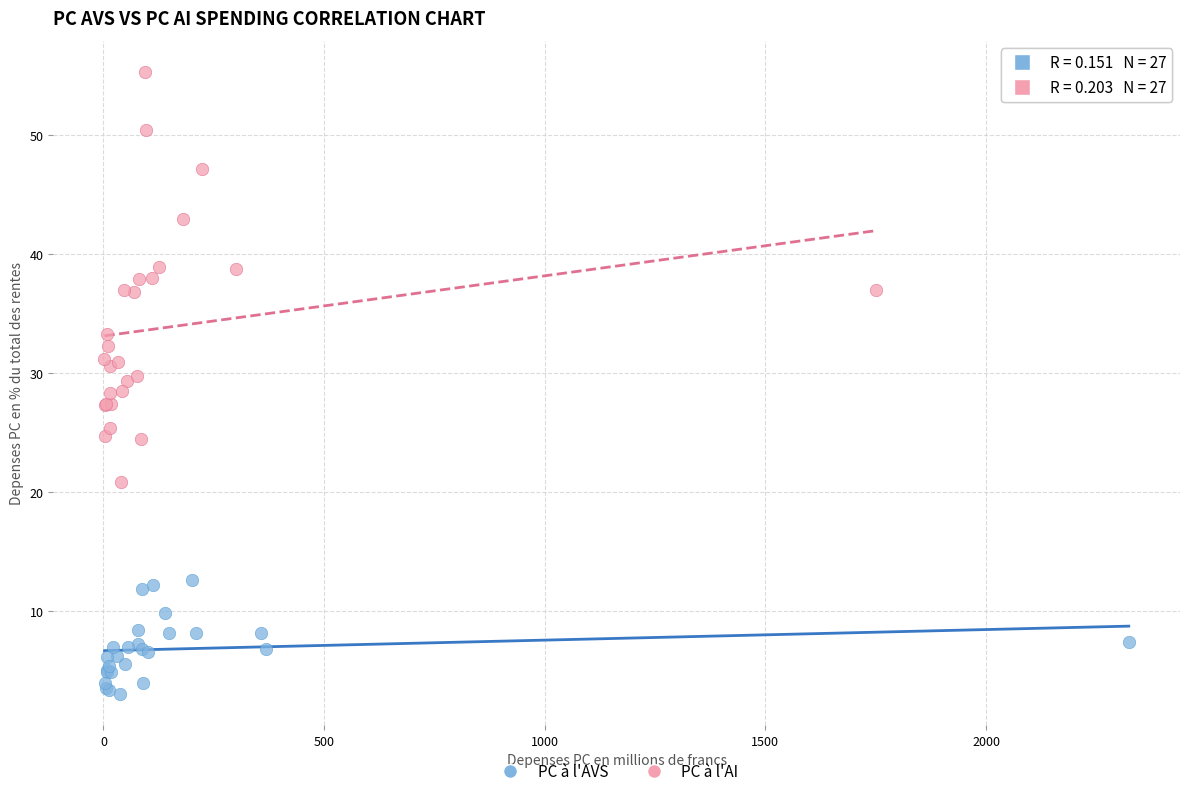

Which series has the largest Y range (max minus min)?

PC à l'AI